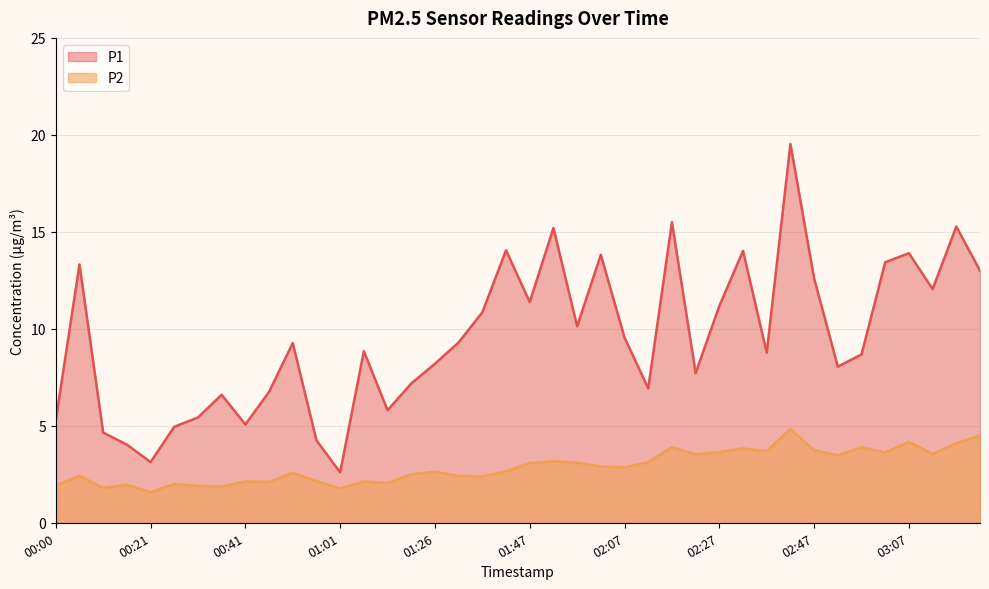

What is the difference between the P2 values at 01:37 and 03:02?

1.2